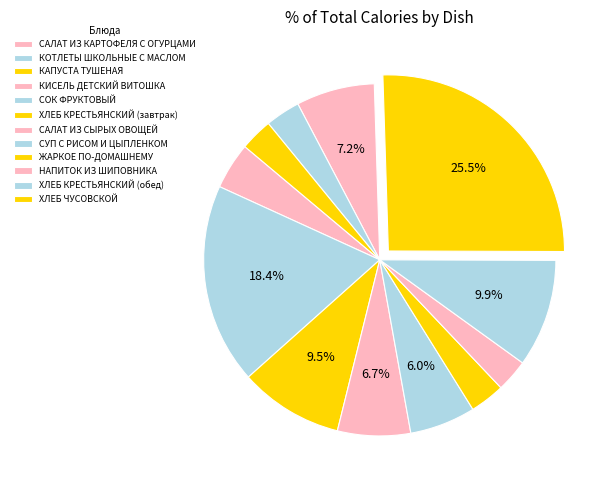

How many slices are in this pie chart?

12